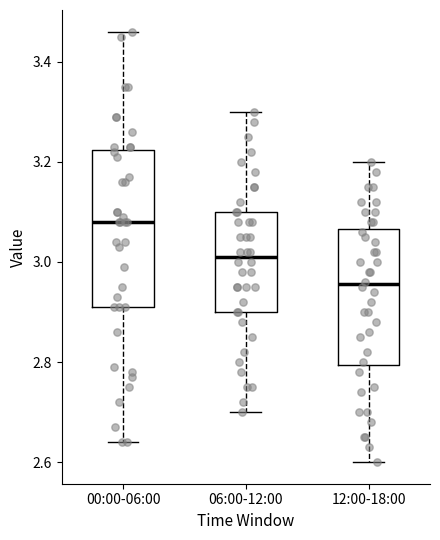

Reading left to right, read every box against the y-axis: the position of its median line, the range the box covers, and the ends of its whiskers. The values are not printed on the chart, so give them approximately, as read against the axis.

00:00-06:00: median 3.08, box 2.92 to 3.22, whiskers 2.64 to 3.46
06:00-12:00: median 3.02, box 2.90 to 3.10, whiskers 2.70 to 3.30
12:00-18:00: median 2.96, box 2.80 to 3.06, whiskers 2.60 to 3.20